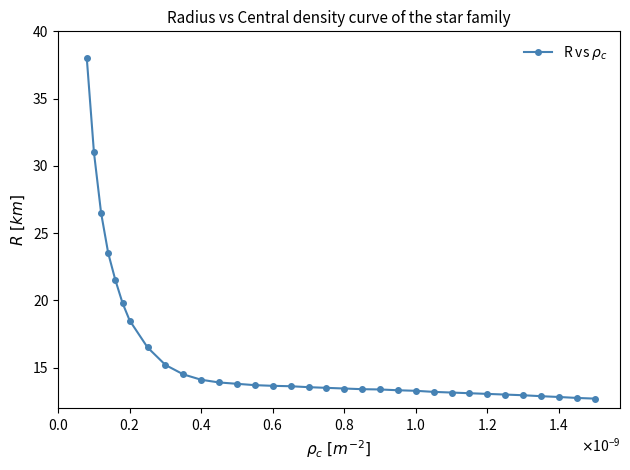

What is the value of the 25th point from the left?

13.2